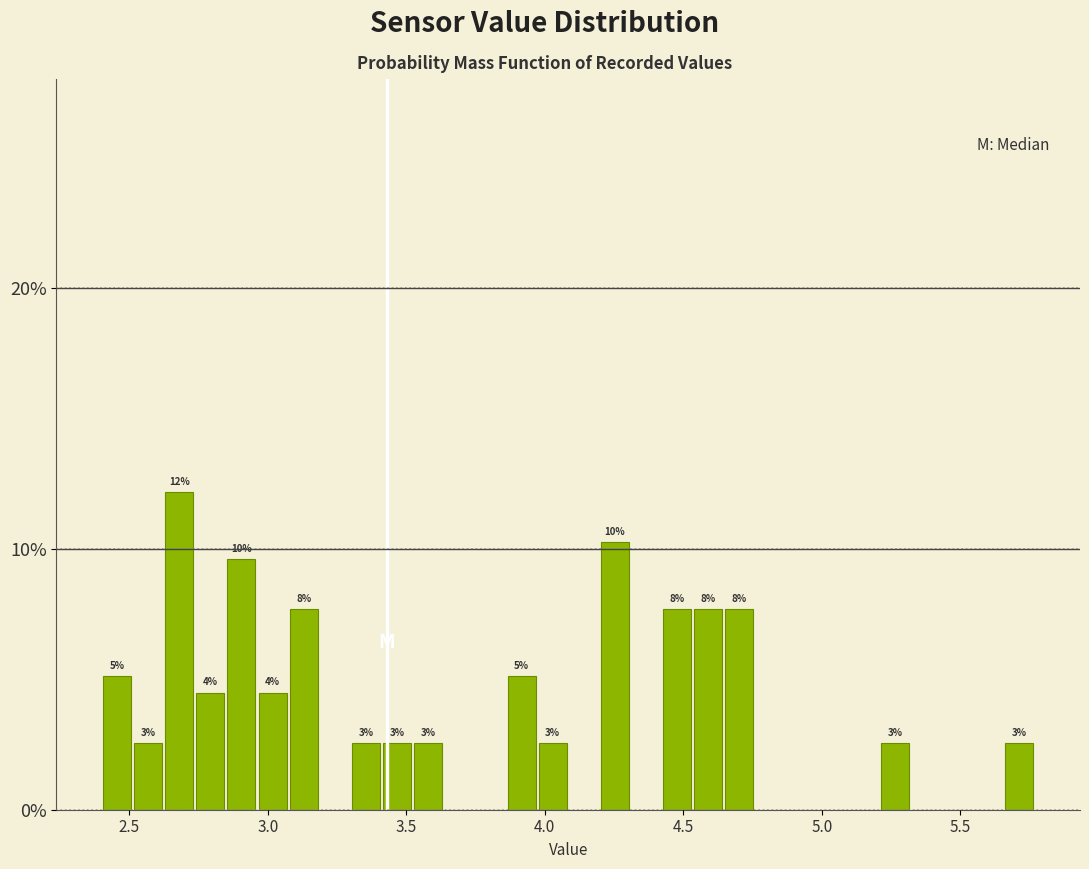

Read against the x-axis, roughly where is the centre of the tallest bar?

2.70